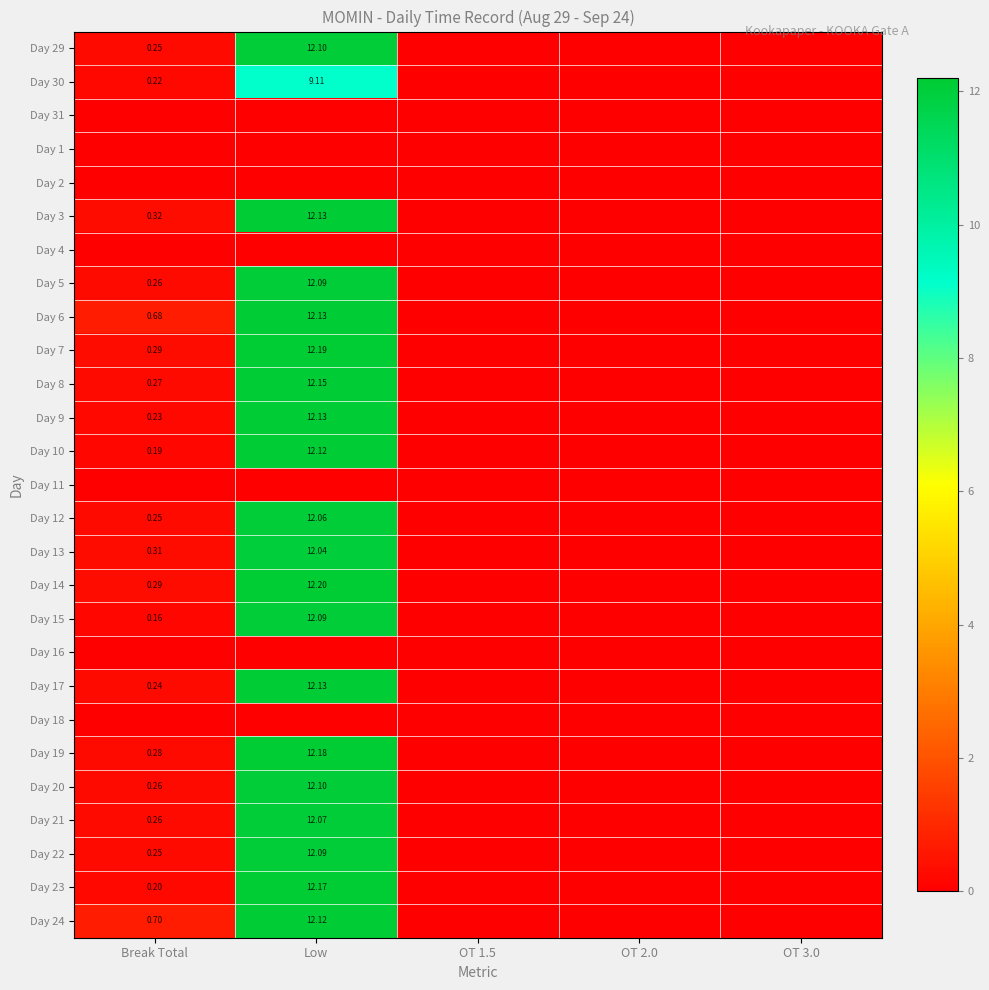

Read the Day 15 value at Low.

12.1